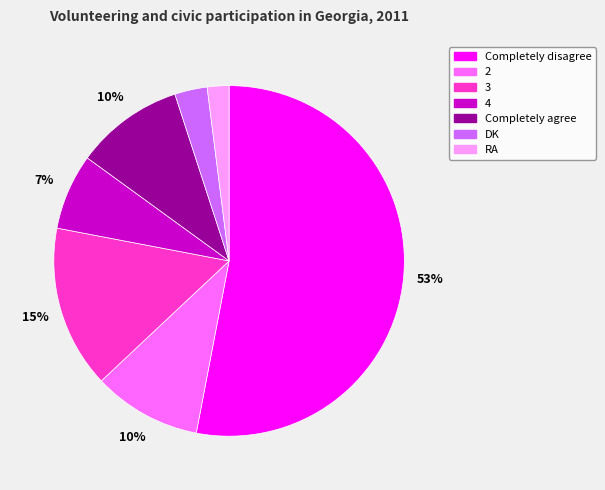

What is the ratio of the value at 4 to the value at Completely agree?

0.7